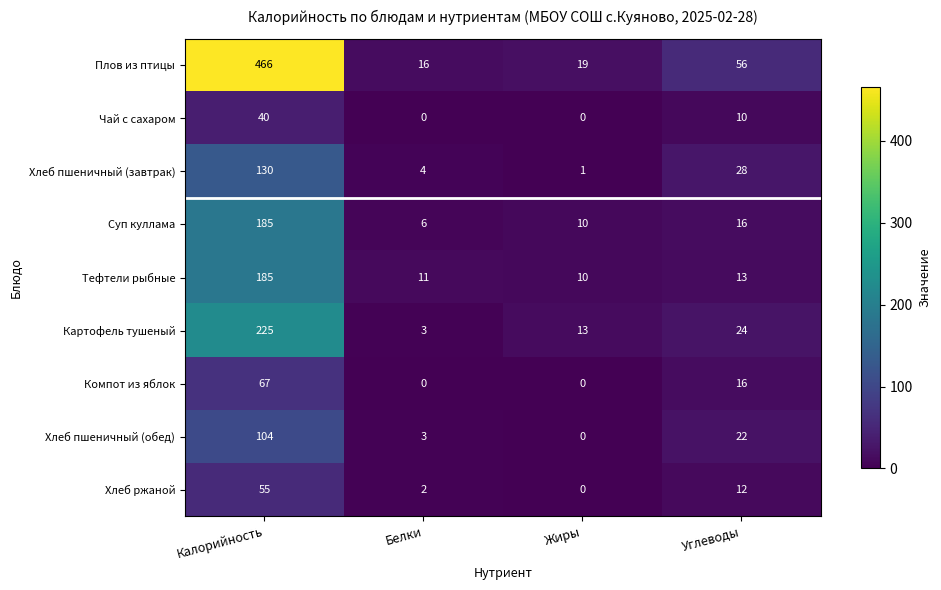

What is the difference between the maximum and minimum values in the Тефтели рыбные series?

175